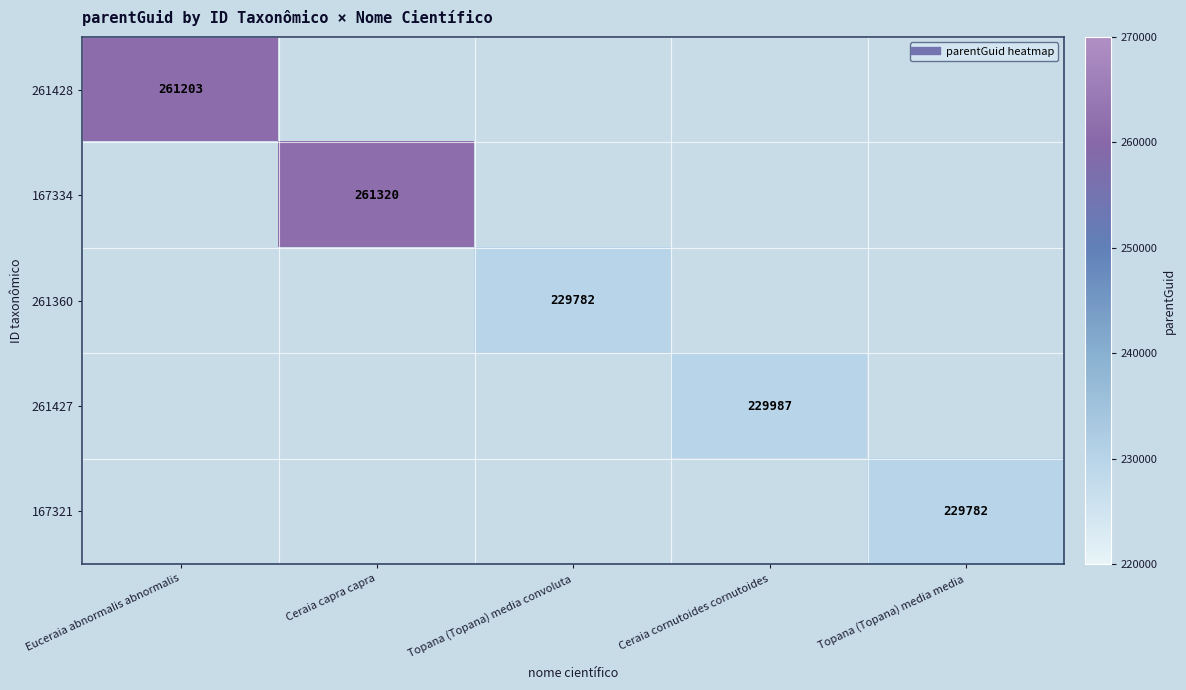

The 167321 series shows -129169 at Topana (Topana) media convoluta. True or false?

False